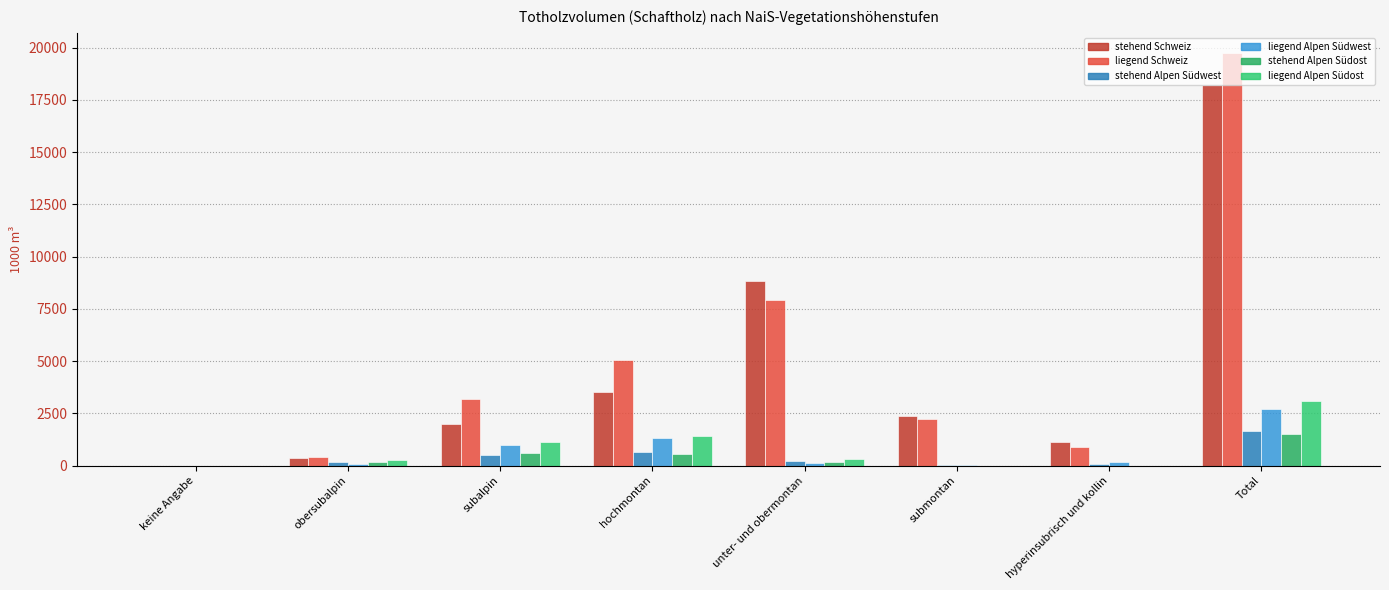

Are the bars horizontal?

No